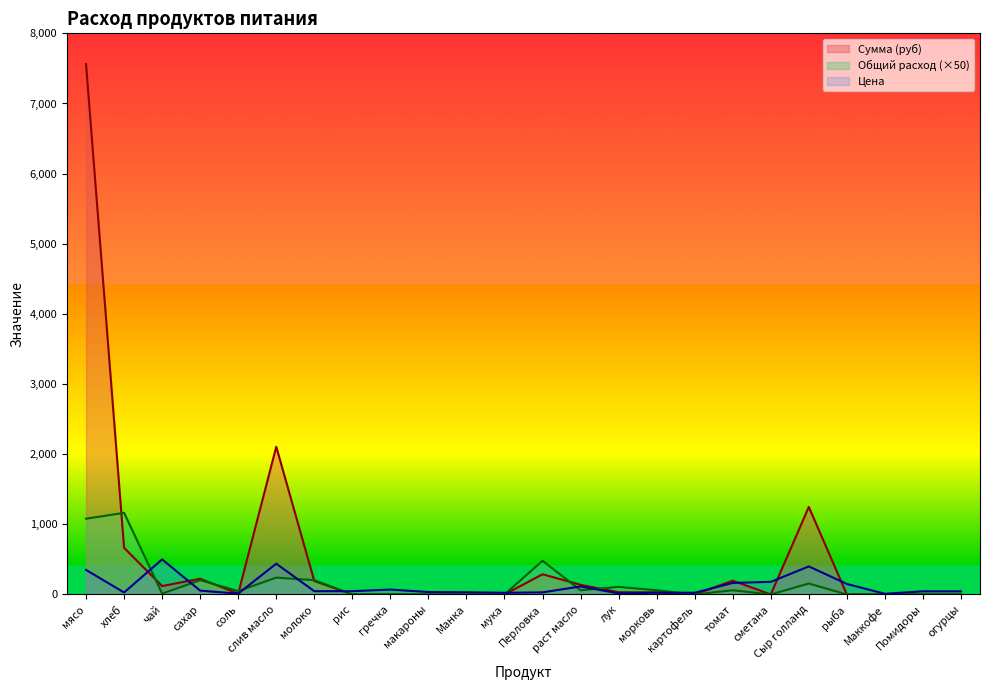

What are all the series names shown in the legend?

Сумма (руб), Общий расход (×50), Цена